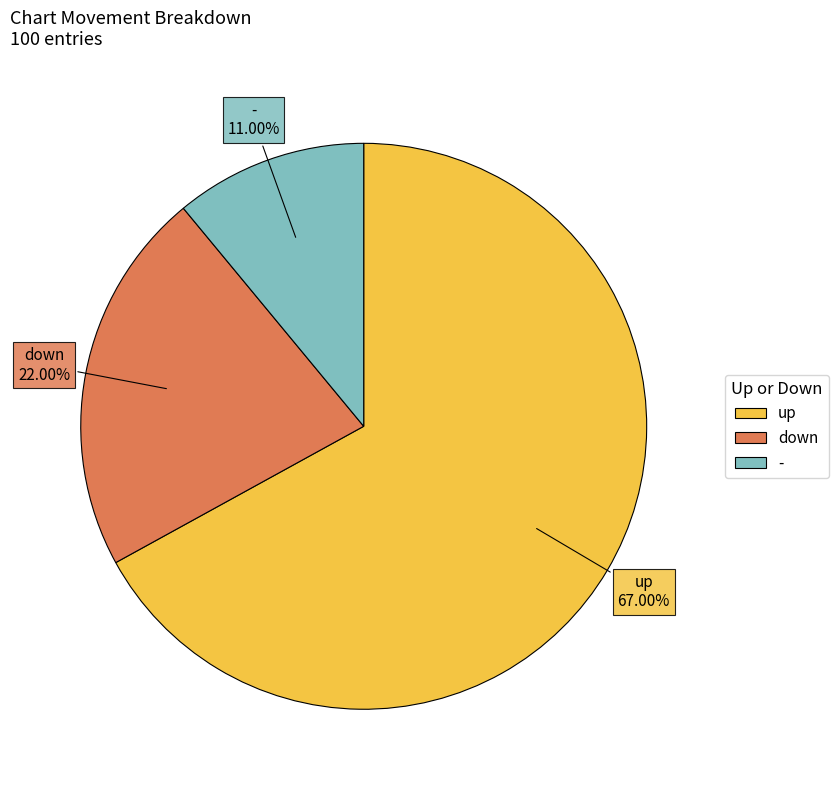

To the nearest percent, what is the difference between the down and up slice percentages?

45%